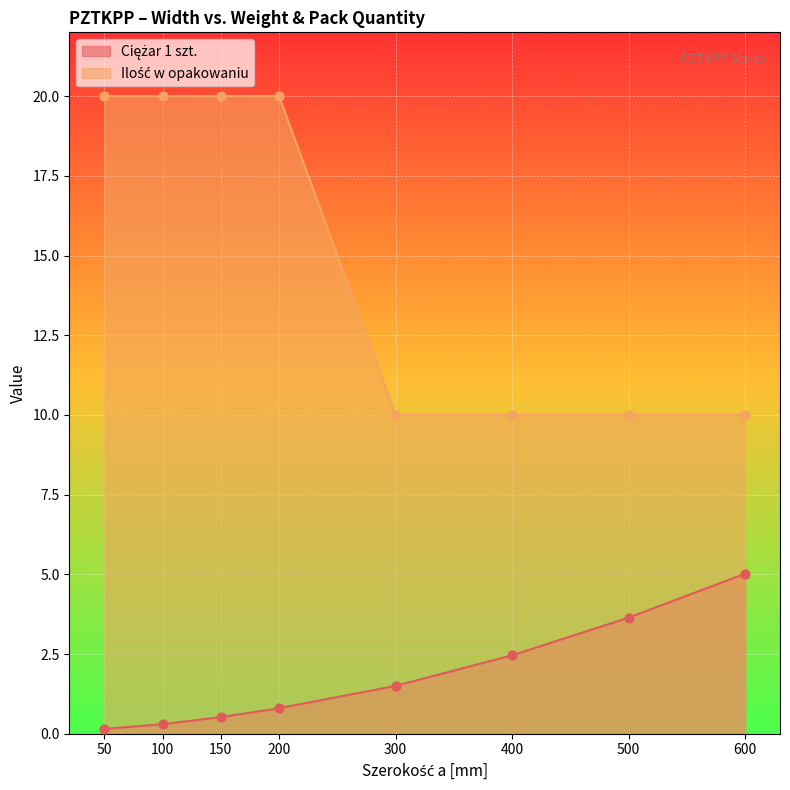

Which series reaches the minimum Y coordinate?

Ciężar 1 szt.